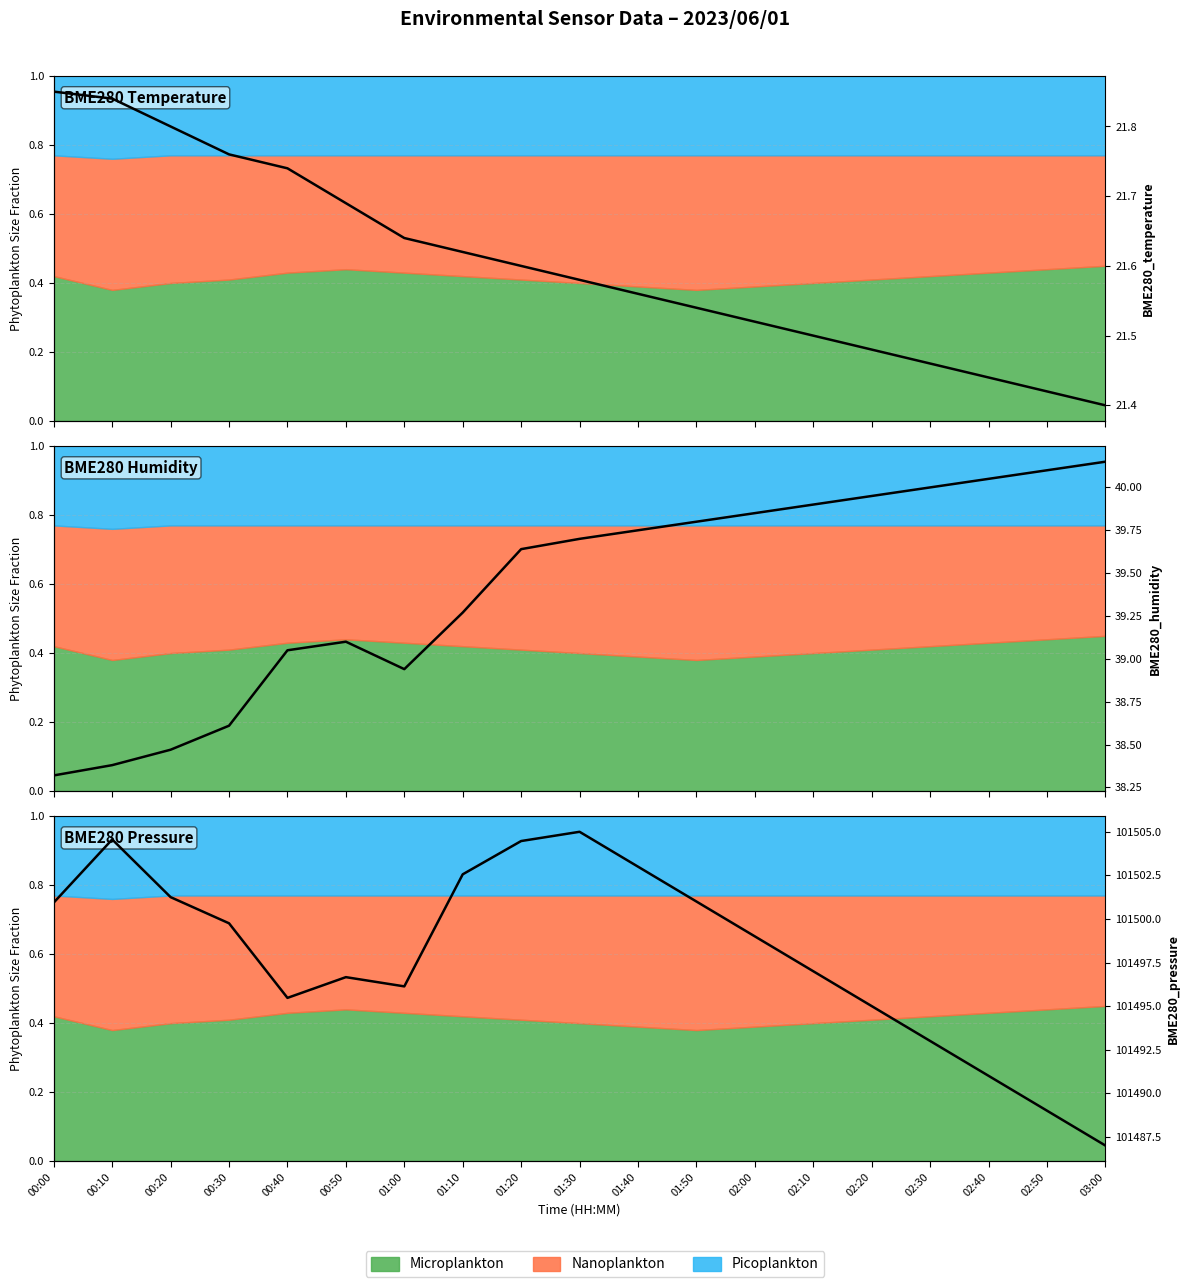

Reading left to right, what are all the values shown in this chart?

BME280_temperature: 00:00=21.9	00:10=21.8	00:20=21.8	00:30=21.8	00:40=21.7	00:50=21.7	01:00=21.6	01:10=21.6	01:20=21.6	01:30=21.6	01:40=21.6	01:50=21.5	02:00=21.5	02:10=21.5	02:20=21.5	02:30=21.5	02:40=21.4	02:50=21.4	03:00=21.4
BME280_humidity: 00:00=38.3	00:10=38.4	00:20=38.5	00:30=38.6	00:40=39.0	00:50=39.1	01:00=38.9	01:10=39.3	01:20=39.6	01:30=39.7	01:40=39.8	01:50=39.8	02:00=39.9	02:10=39.9	02:20=40.0	02:30=40.0	02:40=40.0	02:50=40.1	03:00=40.1
BME280_pressure: 00:00=101500.9	00:10=101504.6	00:20=101501.2	00:30=101499.8	00:40=101495.5	00:50=101496.7	01:00=101496.1	01:10=101502.6	01:20=101504.5	01:30=101505.0	01:40=101503.0	01:50=101501.0	02:00=101499.0	02:10=101497.0	02:20=101495.0	02:30=101493.0	02:40=101491.0	02:50=101489.0	03:00=101487.0